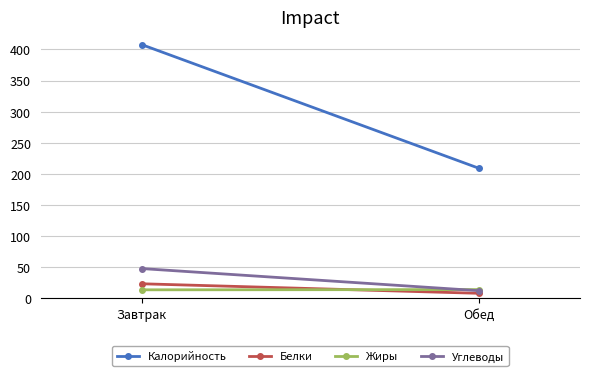

What is the value of the Жиры point at the 2nd from the left?

14.1